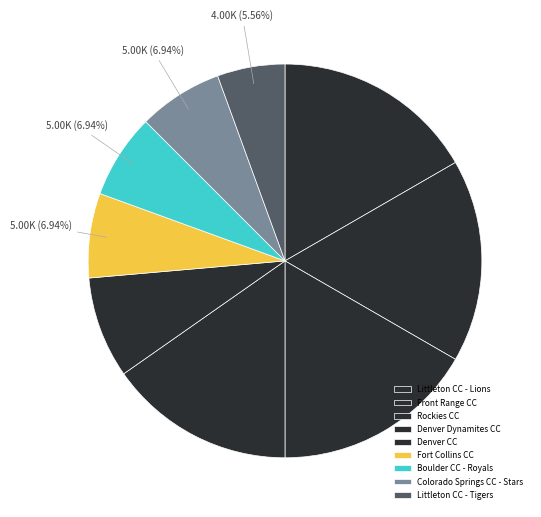

What percentage is the Fort Collins CC slice, to the nearest percent?

7%